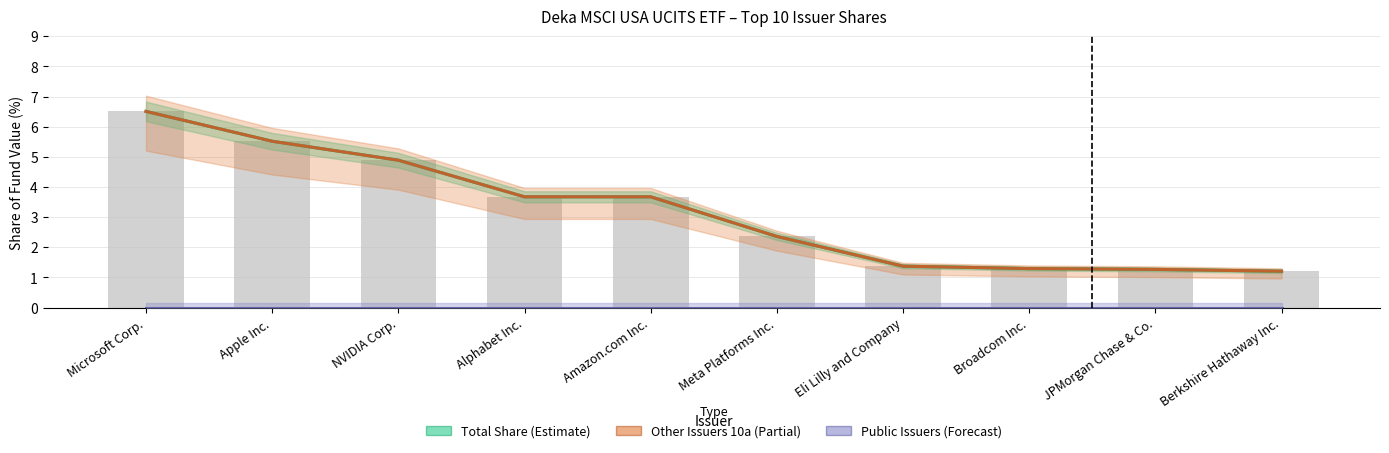

How many data points in Other Issuers 10a (%) are less than 3?

5